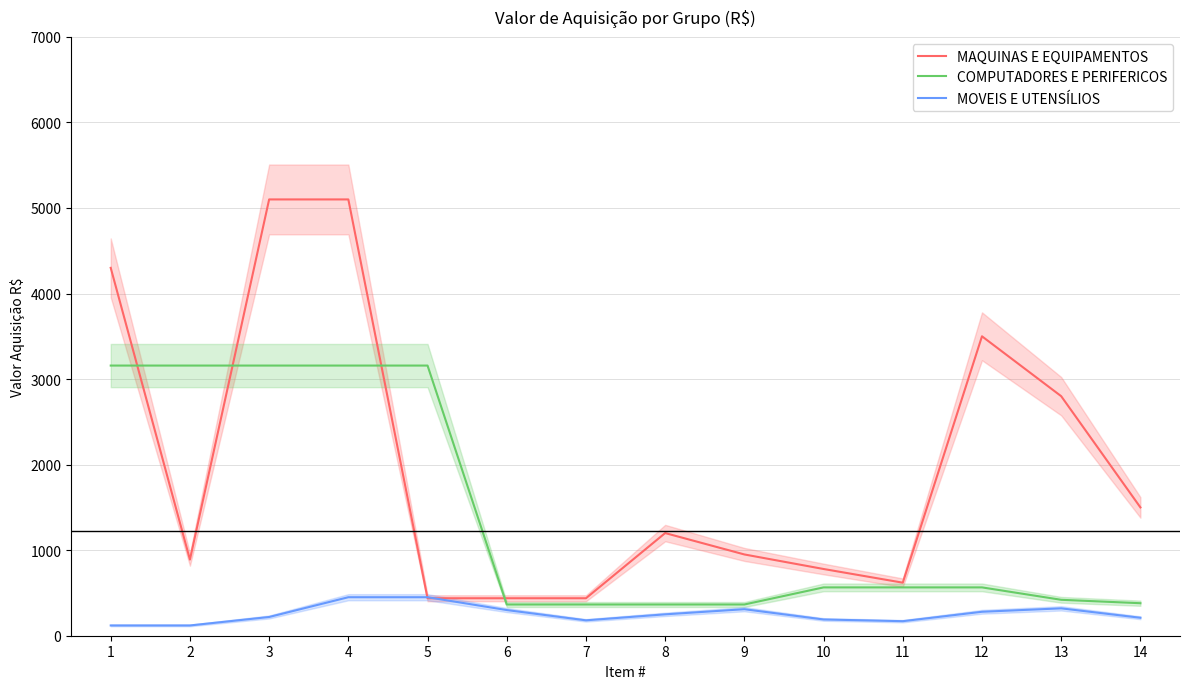

The MAQUINAS E EQUIPAMENTOS series shows 1322.1 at 13. True or false?

False